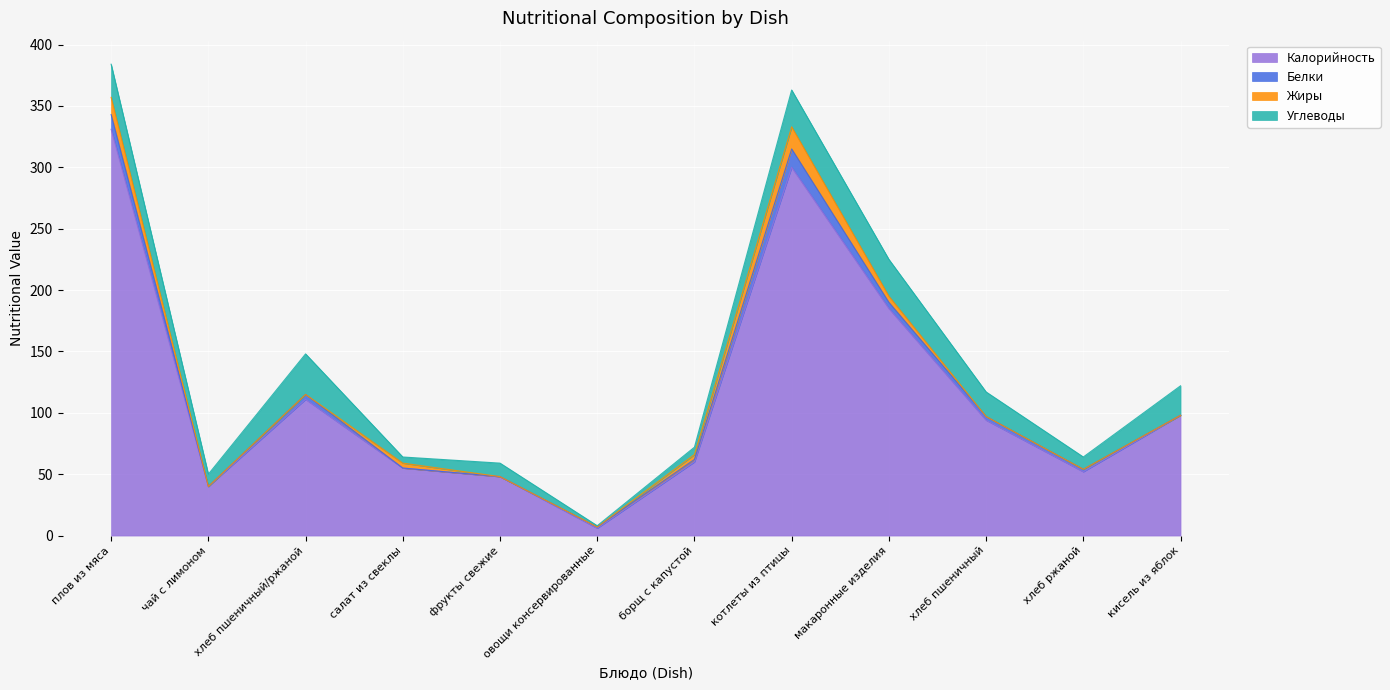

At which label does Углеводы first exceed 20?

плов из мяса